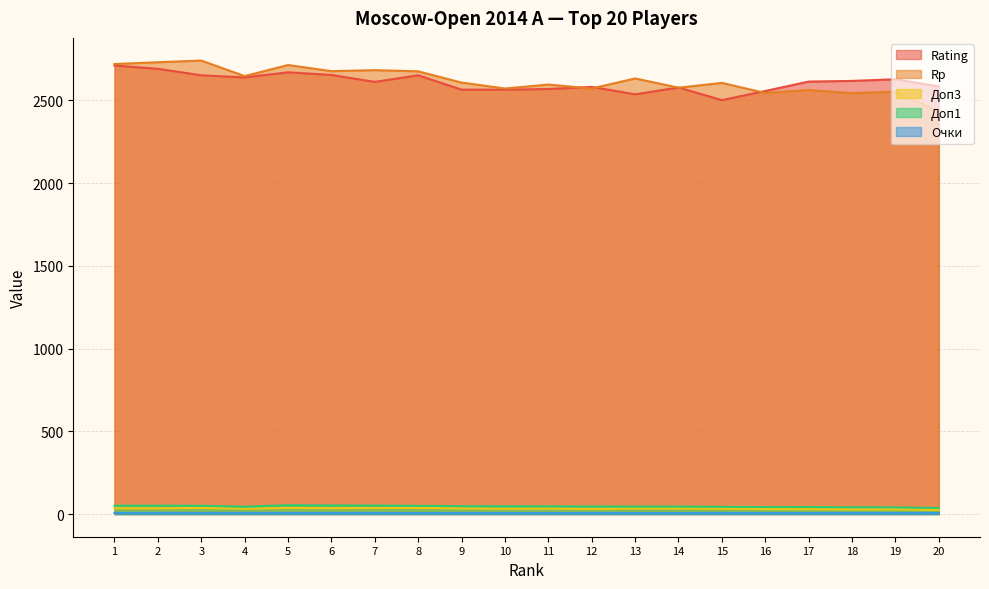

The value of Rp at 16 is 2544.0. True or false?

True